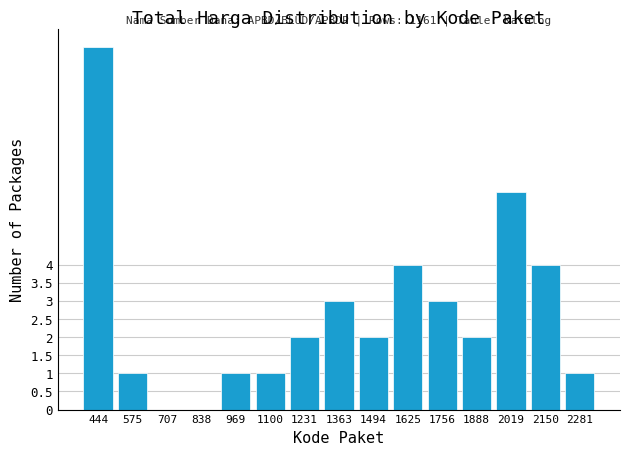

Reading right to left, transcribe all the data shown in this chart.

2281=1	2150=4	2019=6	1888=2	1756=3	1625=4	1494=2	1363=3	1231=2	1100=1	969=1	838=0	707=0	575=1	444=10